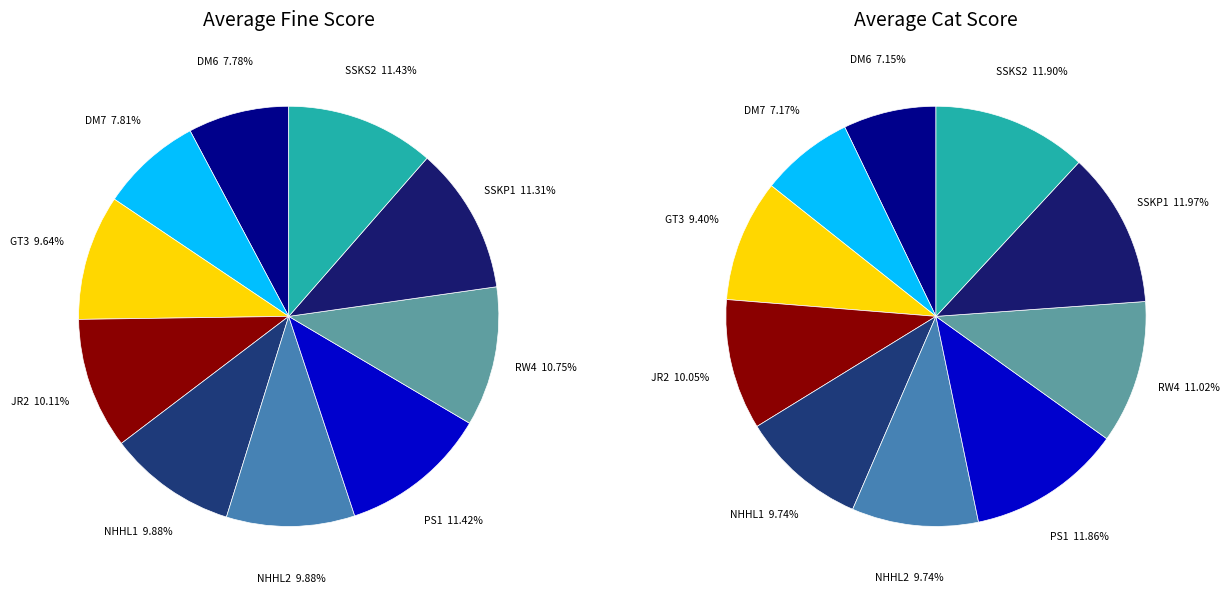

To the nearest percent, what is the combined percentage of NHHL1 and DM7?

17%